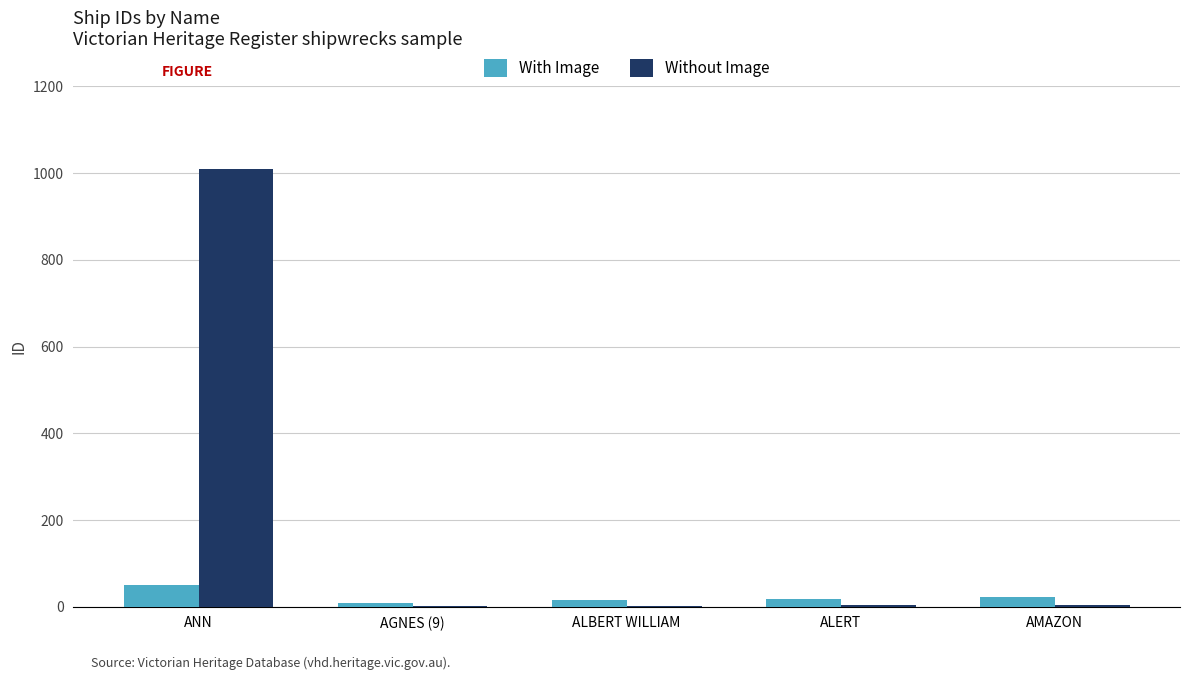

The value of Without Image at ANN is 1669. True or false?

False